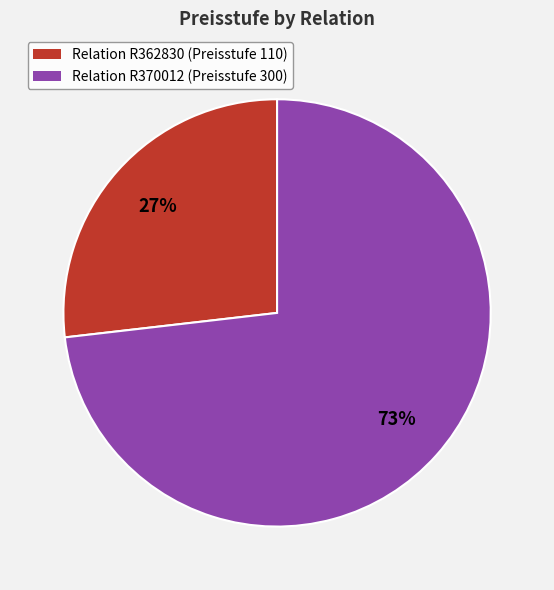

To the nearest percent, what is the difference between the largest and smallest slice percentages?

46%